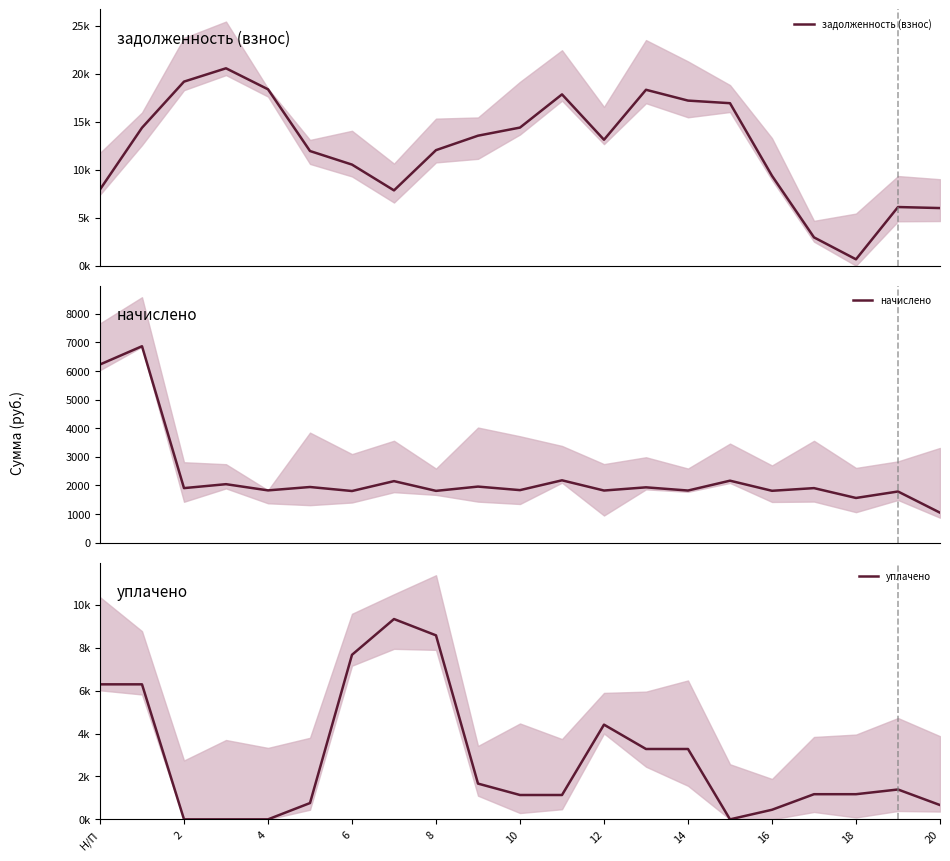

What is the sum of all начислено values?

48358.7